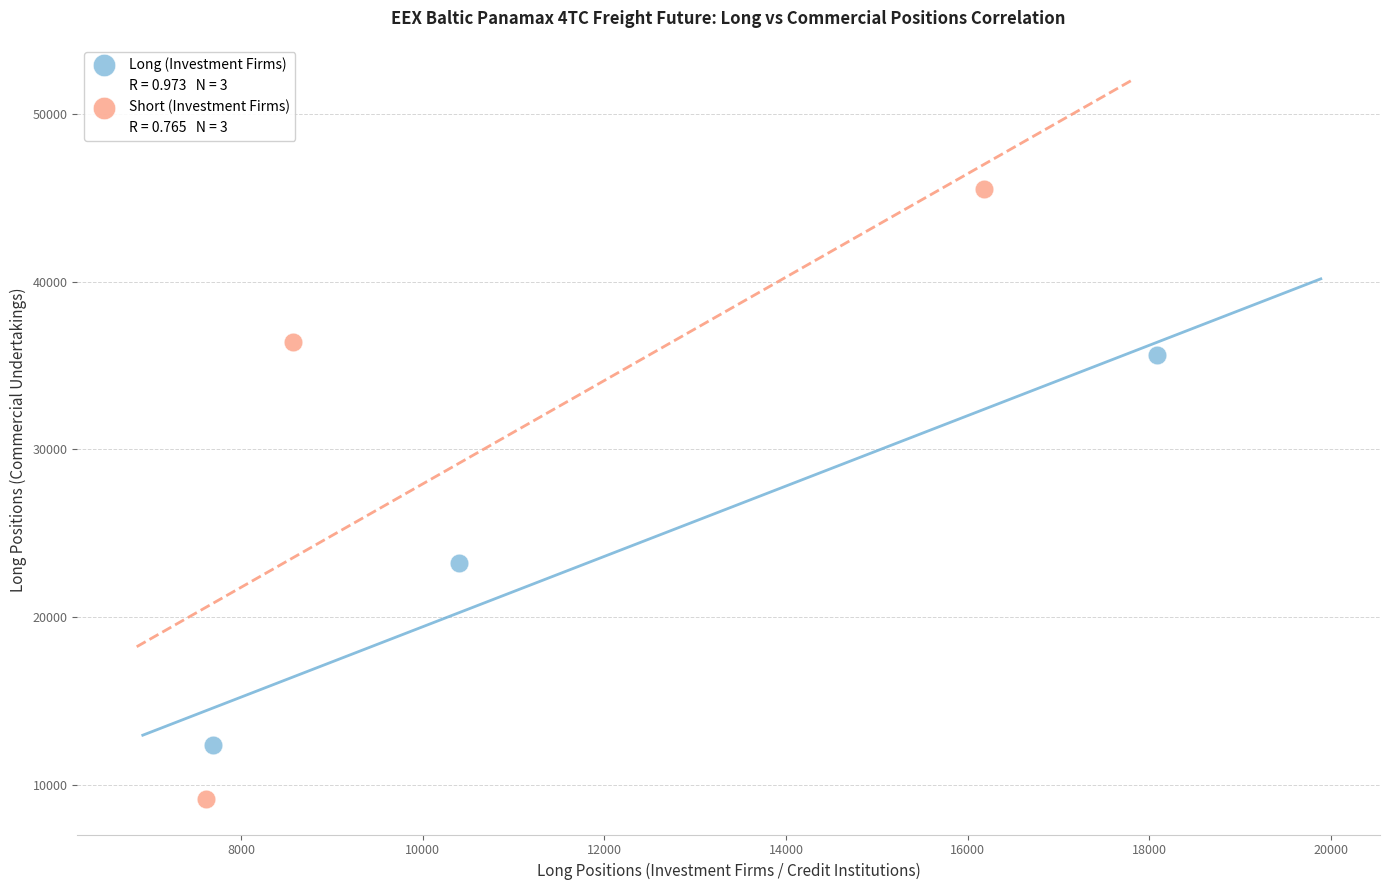

Which series has the largest Y range (max minus min)?

Short (Investment Firms)